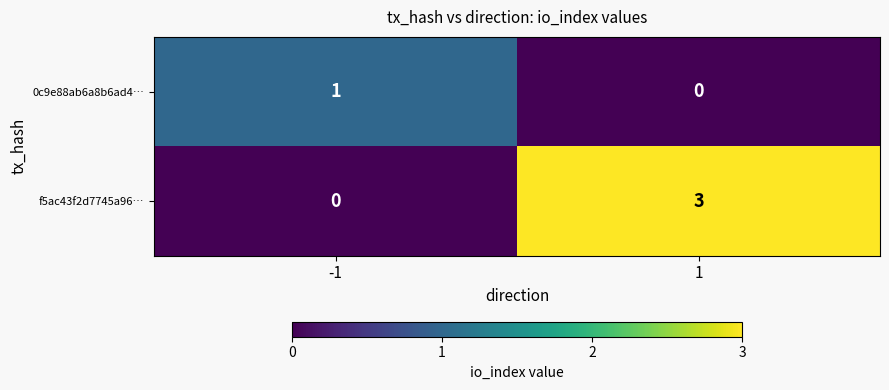

What is the maximum value for f5ac43f2d7745a96…?

3